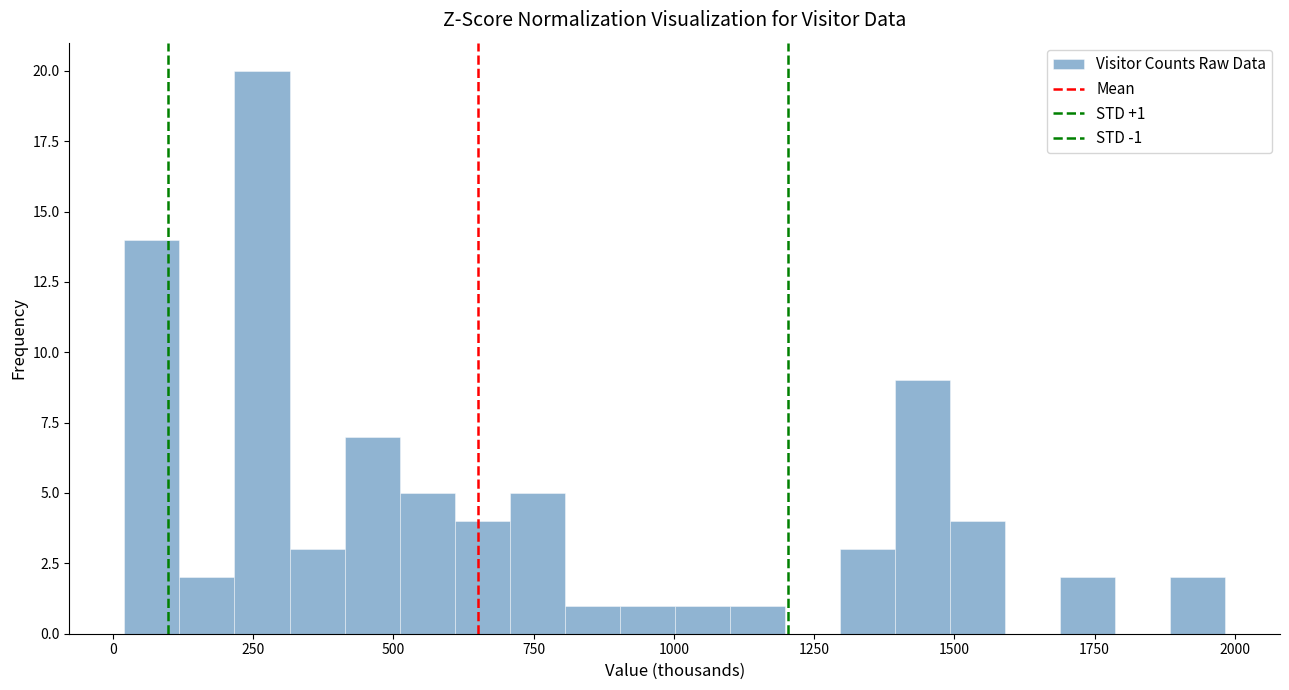

Around what value on the x-axis is the tallest bar? Give the approximate position of its centre, as read against the axis.

250